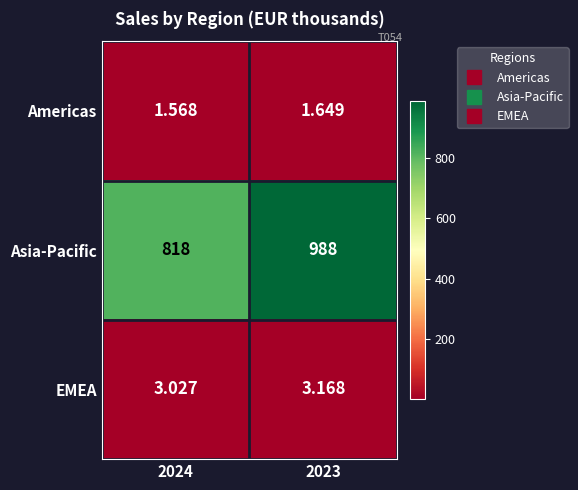

At which category is the sum across all series the highest?

2023